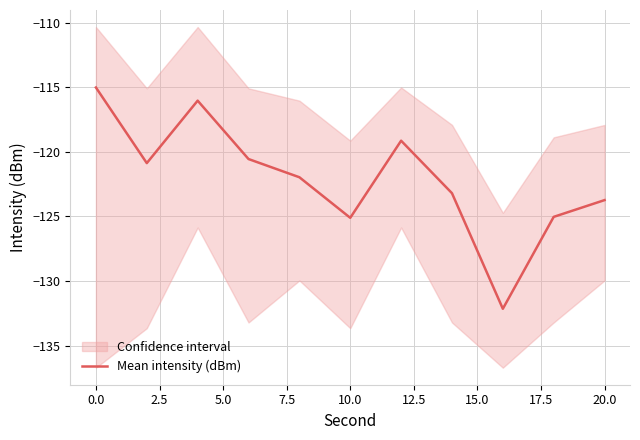

What is the sum of all values?

-1342.8